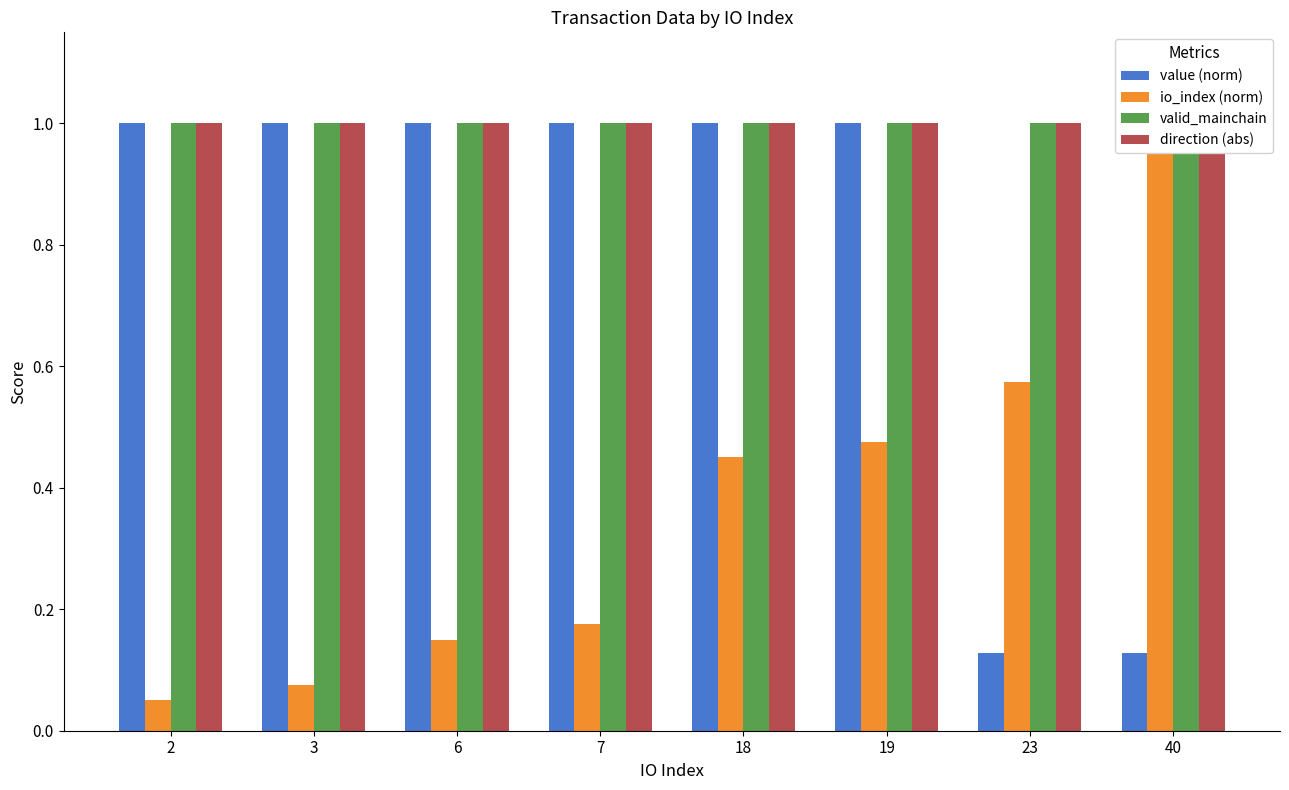

The direction (abs) series shows 1.0 at 40. True or false?

True